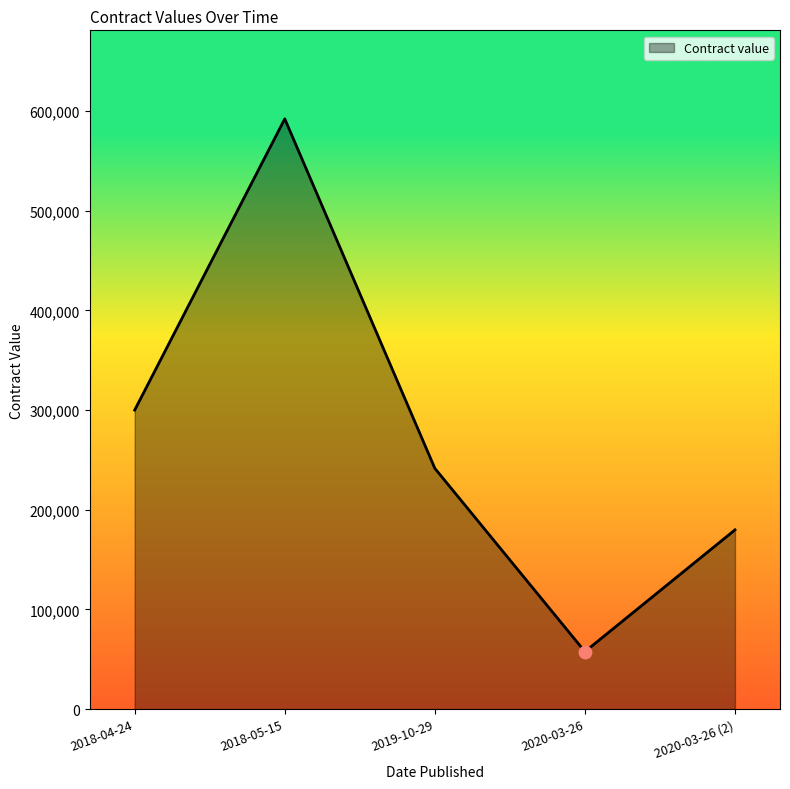

Which has a higher value, 2018-04-24 or 2018-05-15?

2018-05-15